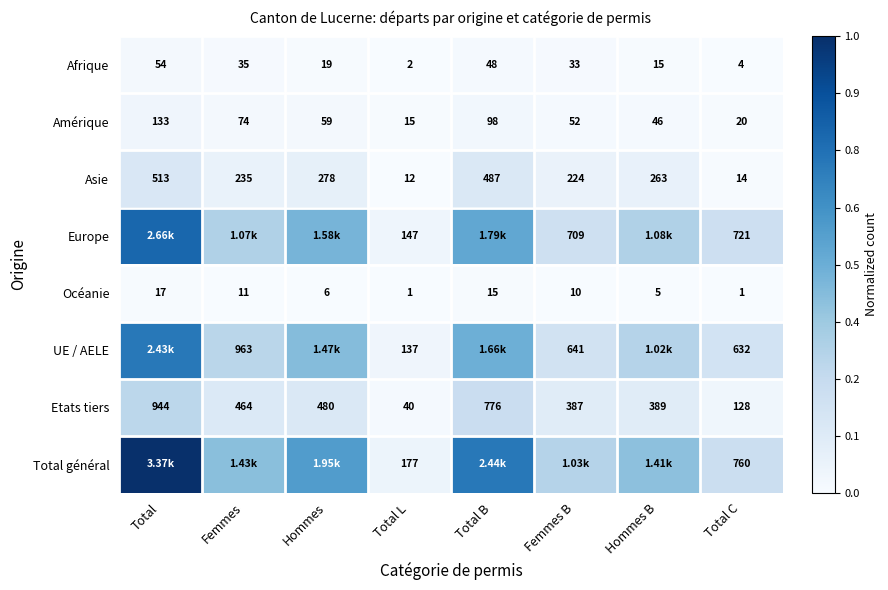

At which label does Afrique first exceed 33?

Total